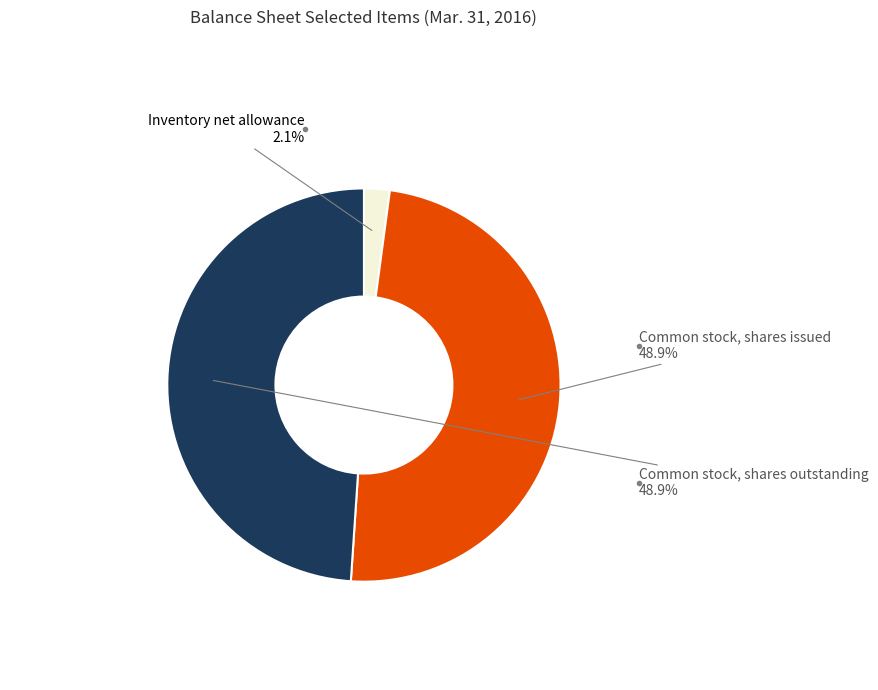

How many slices are in this pie chart?

3